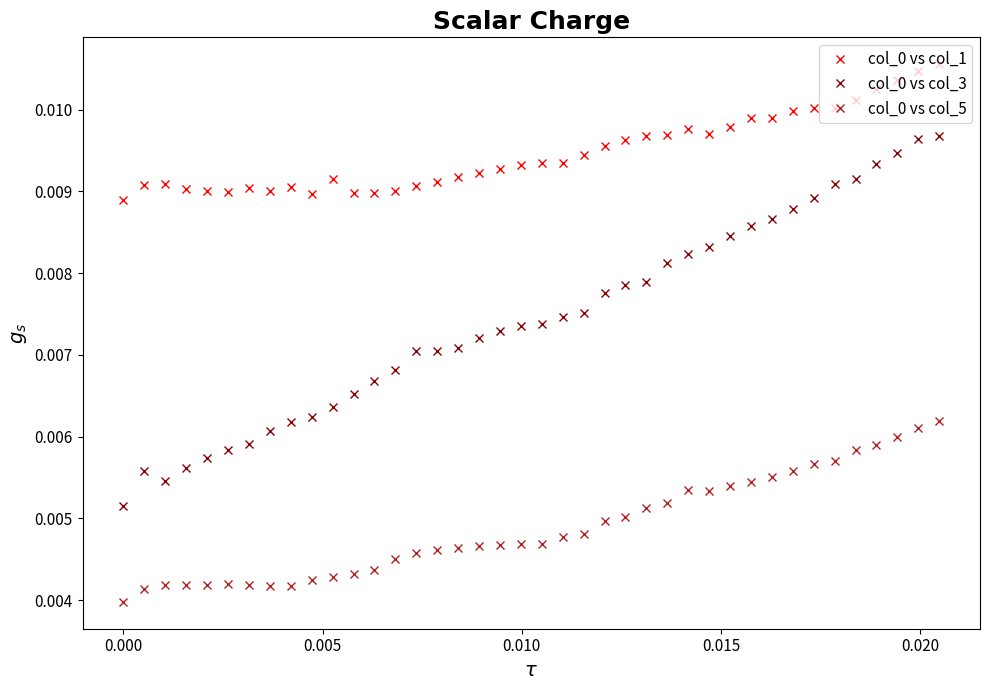

At how many categories does at least one series exceed 0?

40